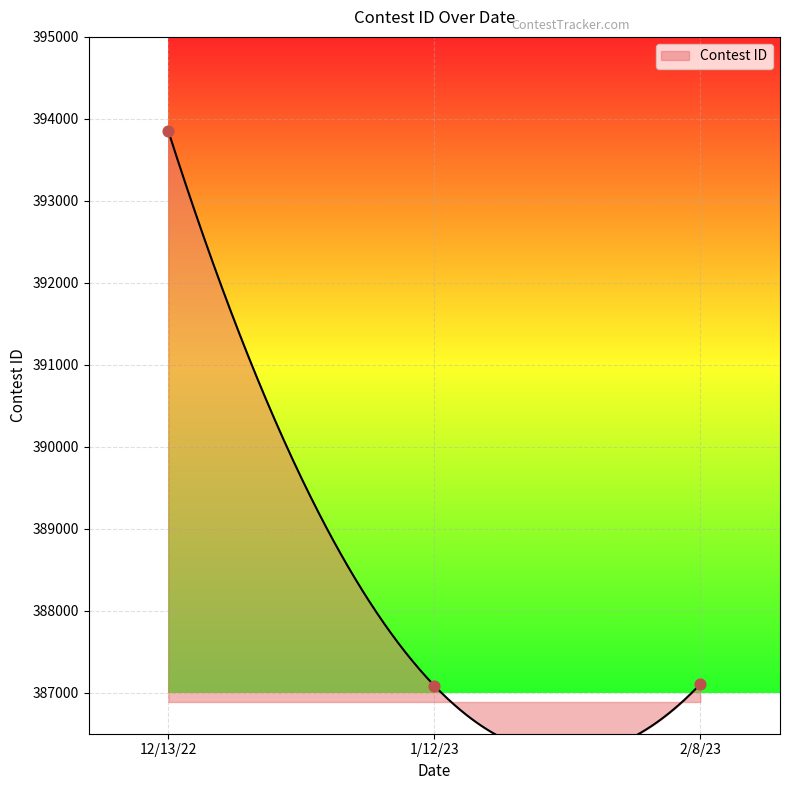

Approximately how many times larger is the value at 1/12/23 compared to 12/13/22?

1.0